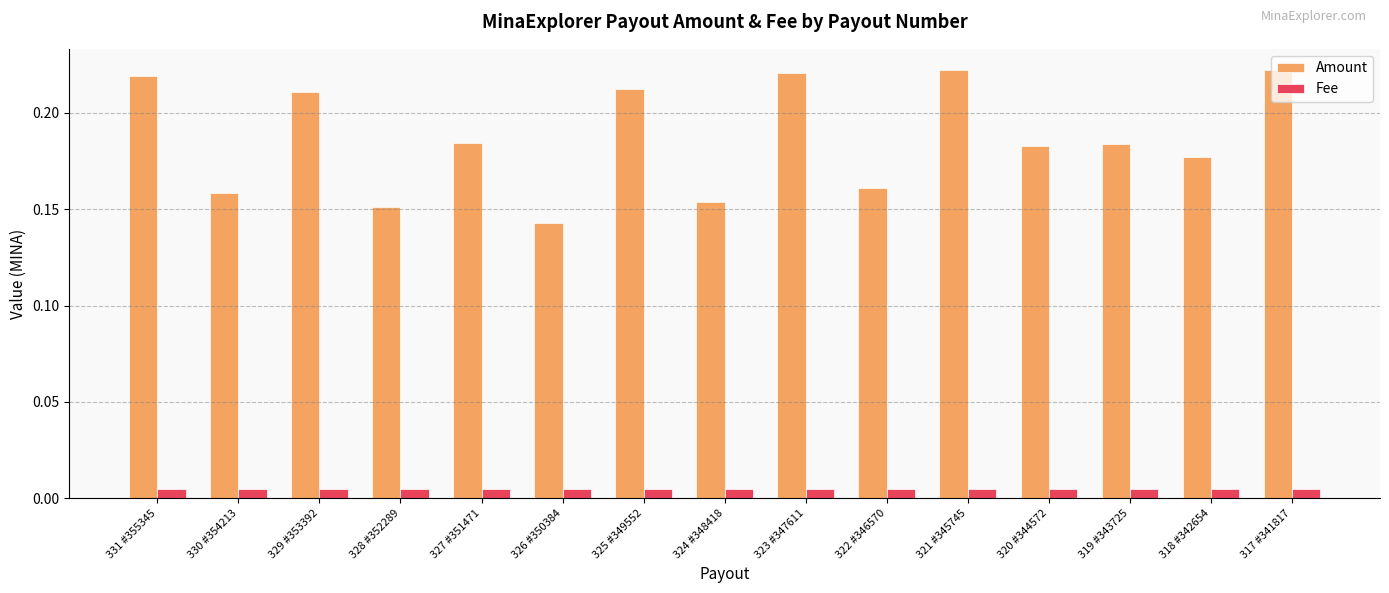

What is the sum of all Amount values?

2.8